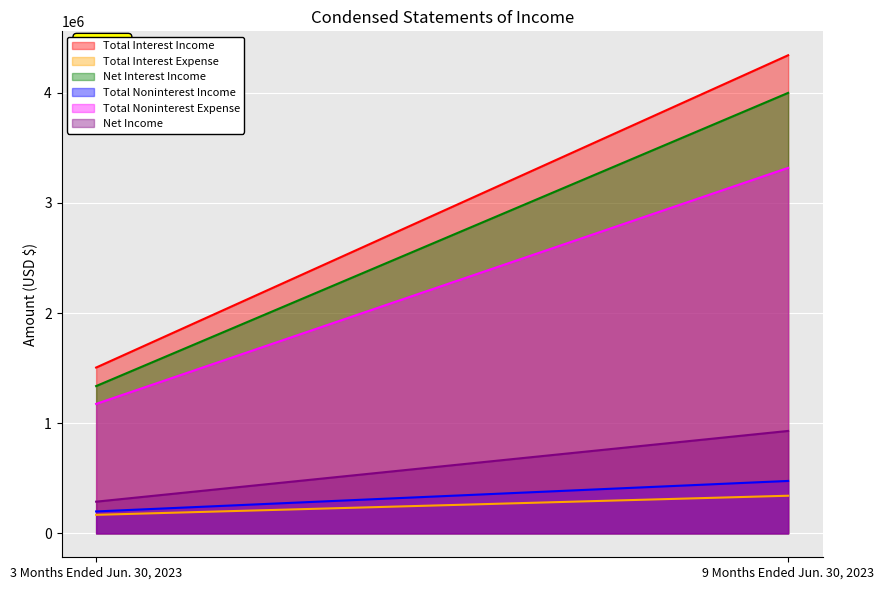

Count the Total Interest Income values in the range 1505016 to 4339422.

2